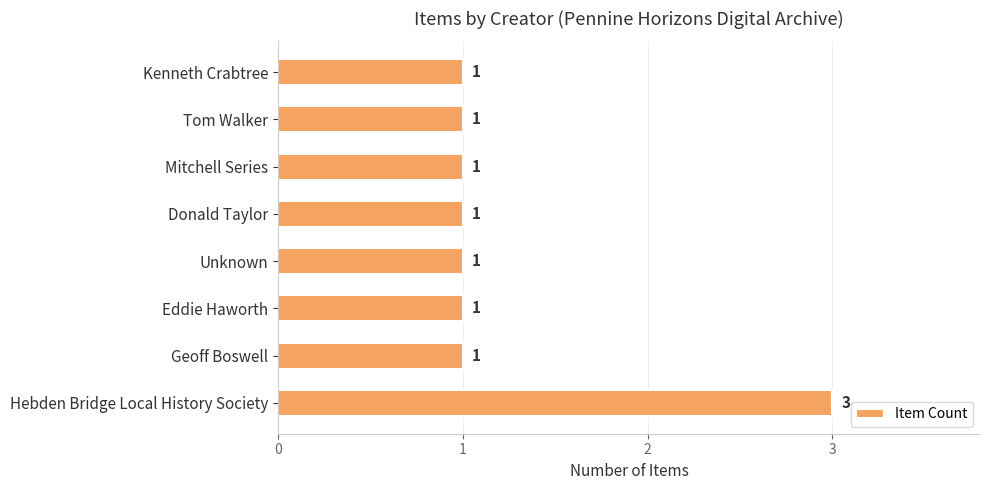

What is the average value?

1